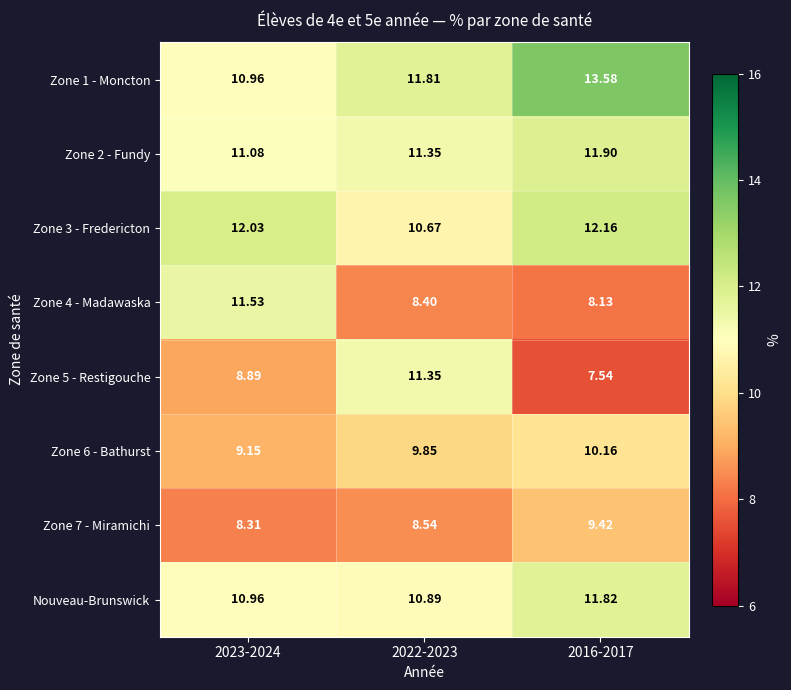

List the series in order of their peak value, highest first.

Zone 1 - Moncton, Zone 3 - Fredericton, Zone 2 - Fundy, Nouveau-Brunswick, Zone 4 - Madawaska, Zone 5 - Restigouche, Zone 6 - Bathurst, Zone 7 - Miramichi